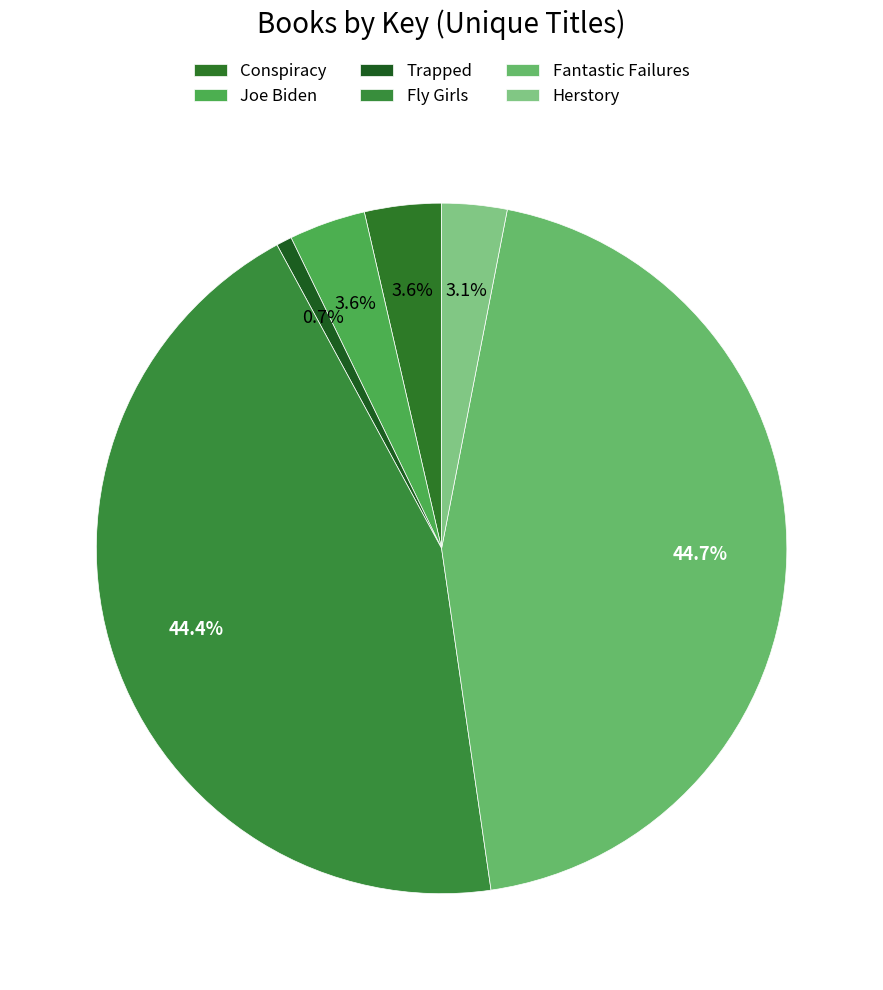

Does Fly Girls represent more than half of the total?

No